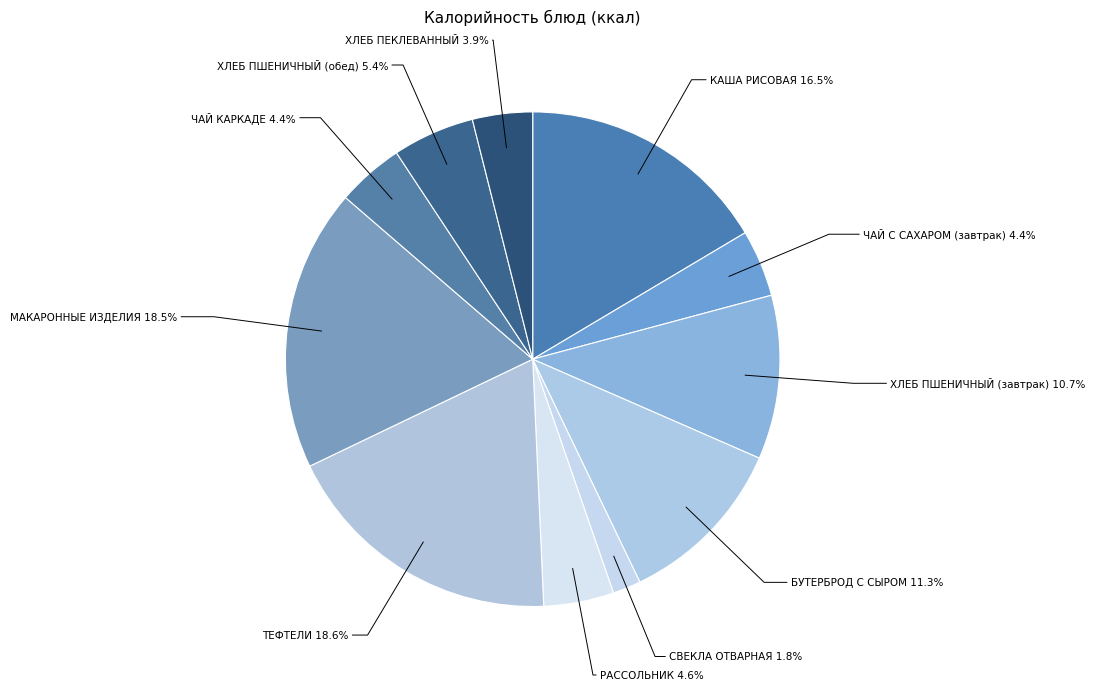

Which slice is the largest?

ТЕФТЕЛИ